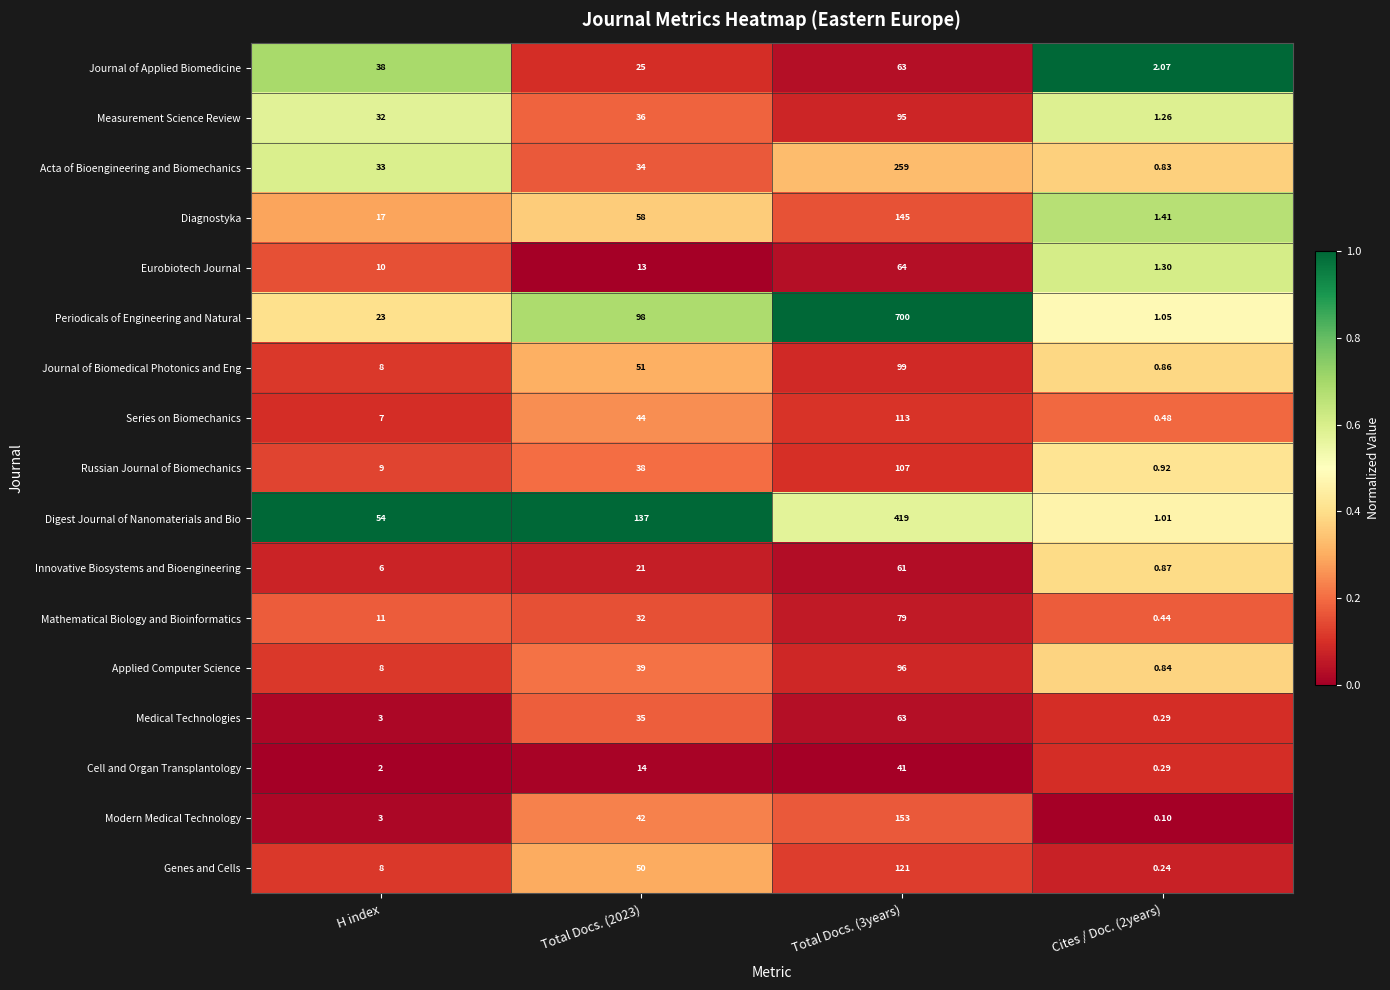

Which series has the widest spread of values?

Periodicals of Engineering and Natural